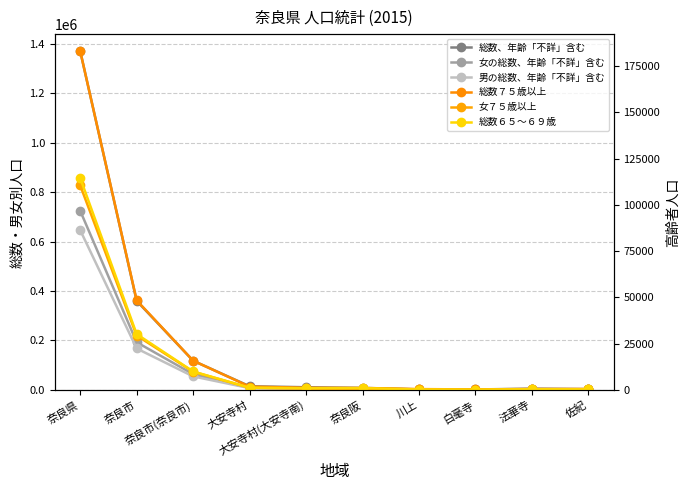

What is the value of the 女７５歳以上 point at the 2nd from the left?

29354